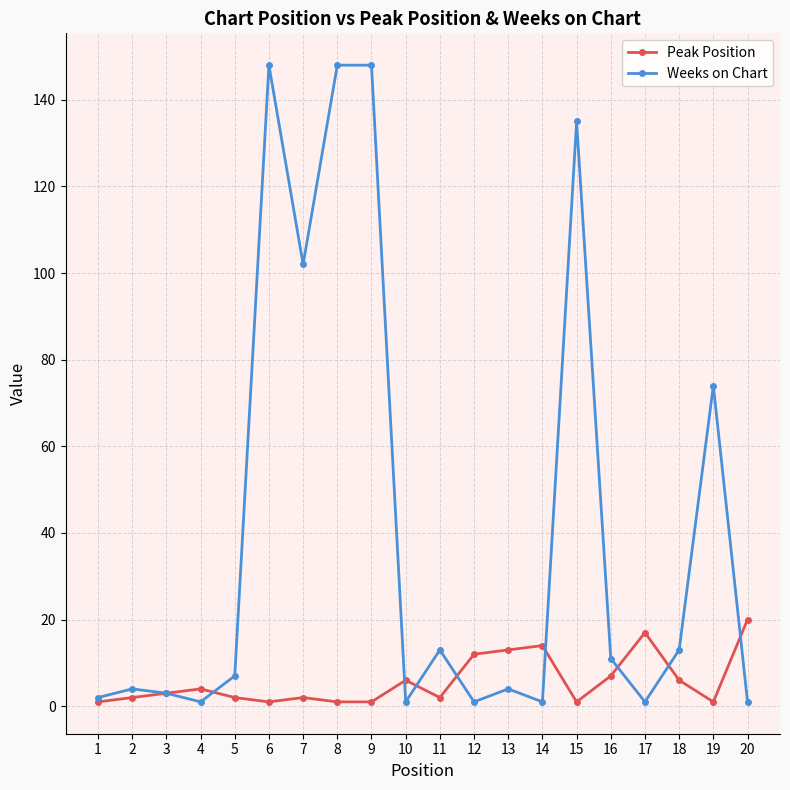

Which series has the widest spread of values?

Weeks on Chart